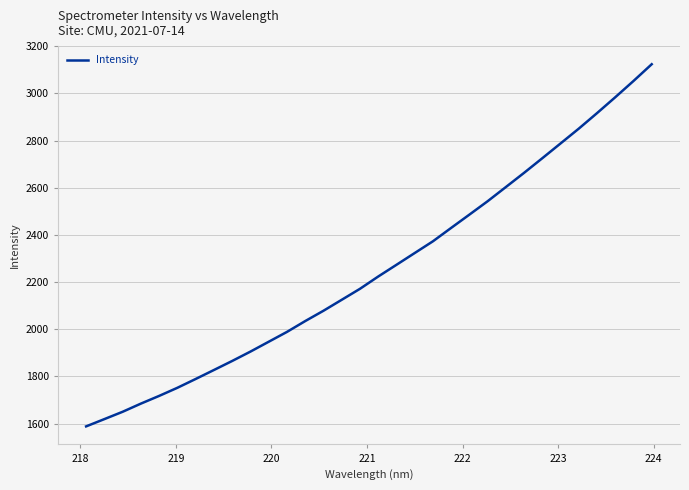

What is the smallest value displayed?

1588.3